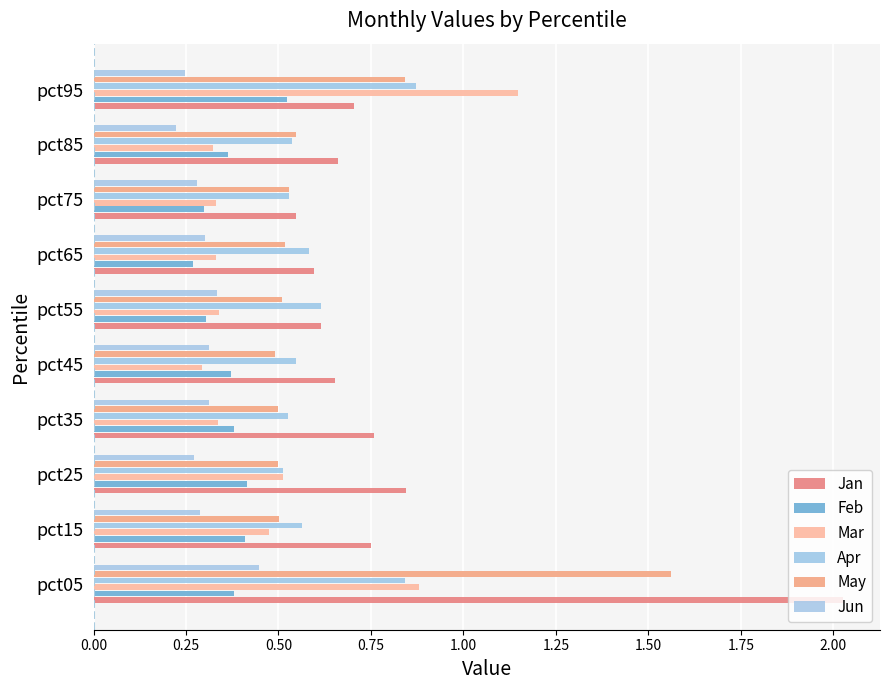

Reading right to left, transcribe all the data shown in this chart.

Jan: 0.7	0.7	0.5	0.6	0.6	0.7	0.8	0.8	0.7	2.0
Feb: 0.5	0.4	0.3	0.3	0.3	0.4	0.4	0.4	0.4	0.4
Mar: 1.1	0.3	0.3	0.3	0.3	0.3	0.3	0.5	0.5	0.9
Apr: 0.9	0.5	0.5	0.6	0.6	0.5	0.5	0.5	0.6	0.8
May: 0.8	0.5	0.5	0.5	0.5	0.5	0.5	0.5	0.5	1.6
Jun: 0.2	0.2	0.3	0.3	0.3	0.3	0.3	0.3	0.3	0.4